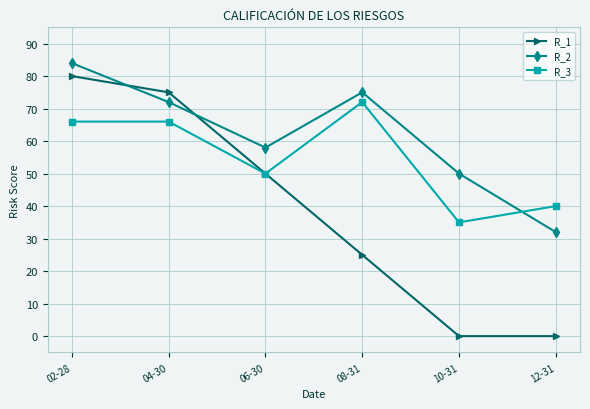

Is this an area chart (filled region under the line)?

No